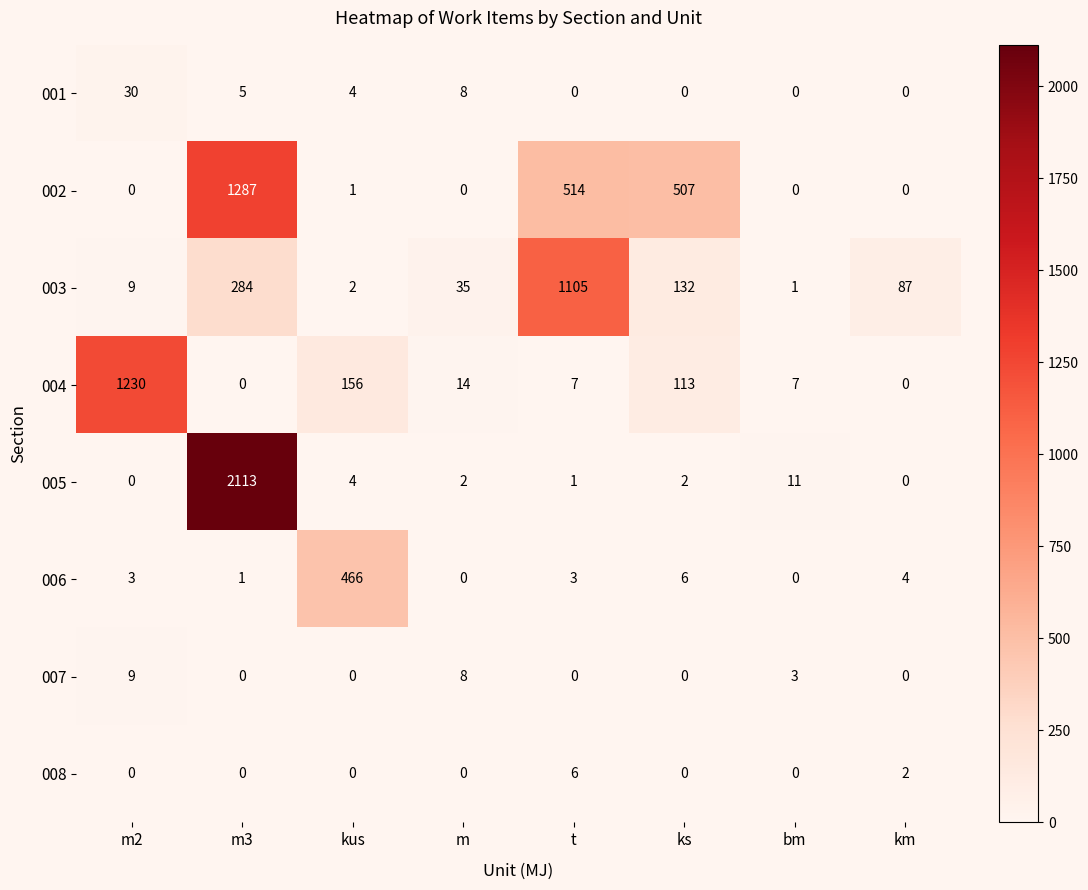

Where is 003 nearest to the value 553?

m3